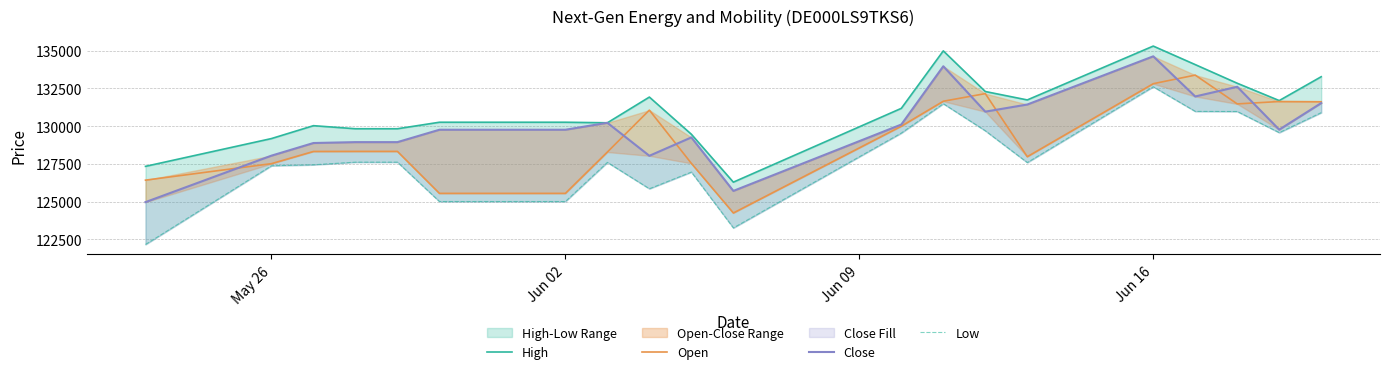

Reading left to right, list all the values displayed in this chart.

High: 127338	129178	130031	129828	129828	130259	130259	130222	131925	129463	126291	131178	134984	132293	131736	135302	134075	132841	131693	133273
Open: 126424	127516	128323	128327	128327	125548	125548	128286	131060	127536	124249	129997	131649	132154	127977	132811	133380	131473	131630	131615
Close: 124969	128046	128883	128942	128942	129762	129762	130222	128037	129254	125711	130107	133966	130960	131432	134624	131965	132608	129769	131528
Low: 122164	127377	127442	127615	127615	125008	125008	127600	125855	126959	123261	129542	131486	129694	127589	132609	130978	130970	129571	130895